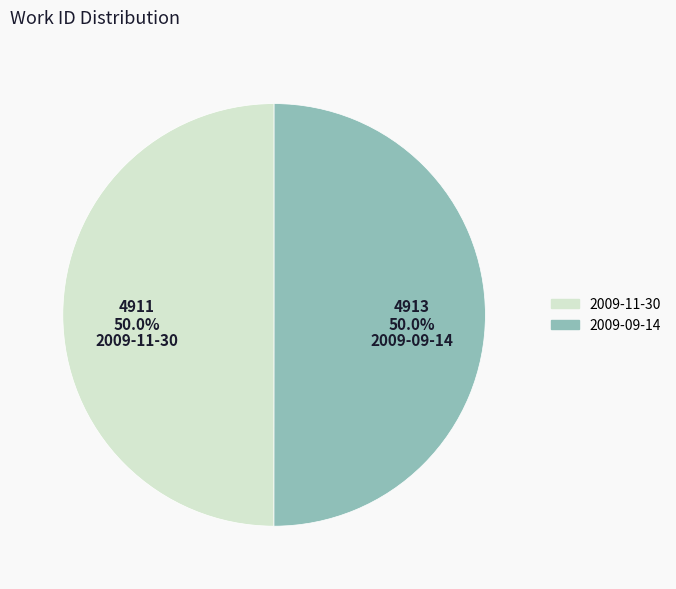

To the nearest percent, what percentage of the pie is 2009-11-30?

50%